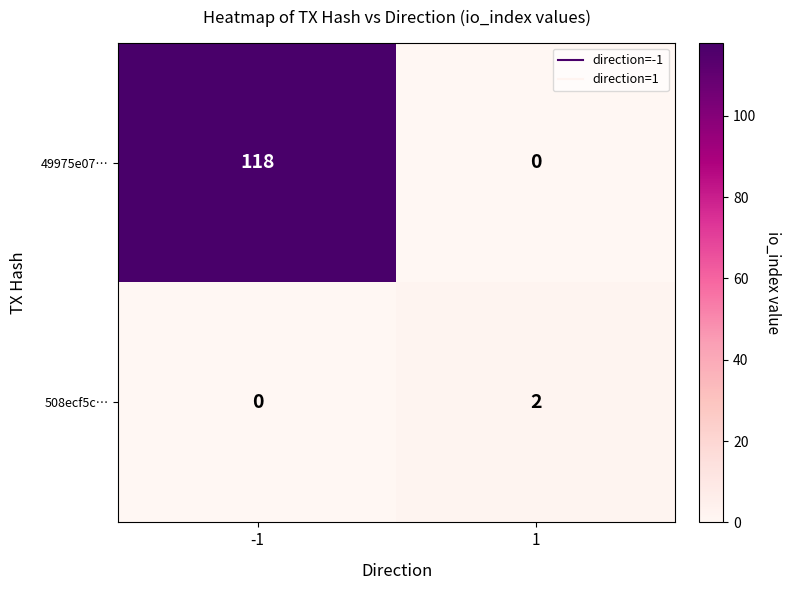

What is the highest value of the 49975e07… series?

118